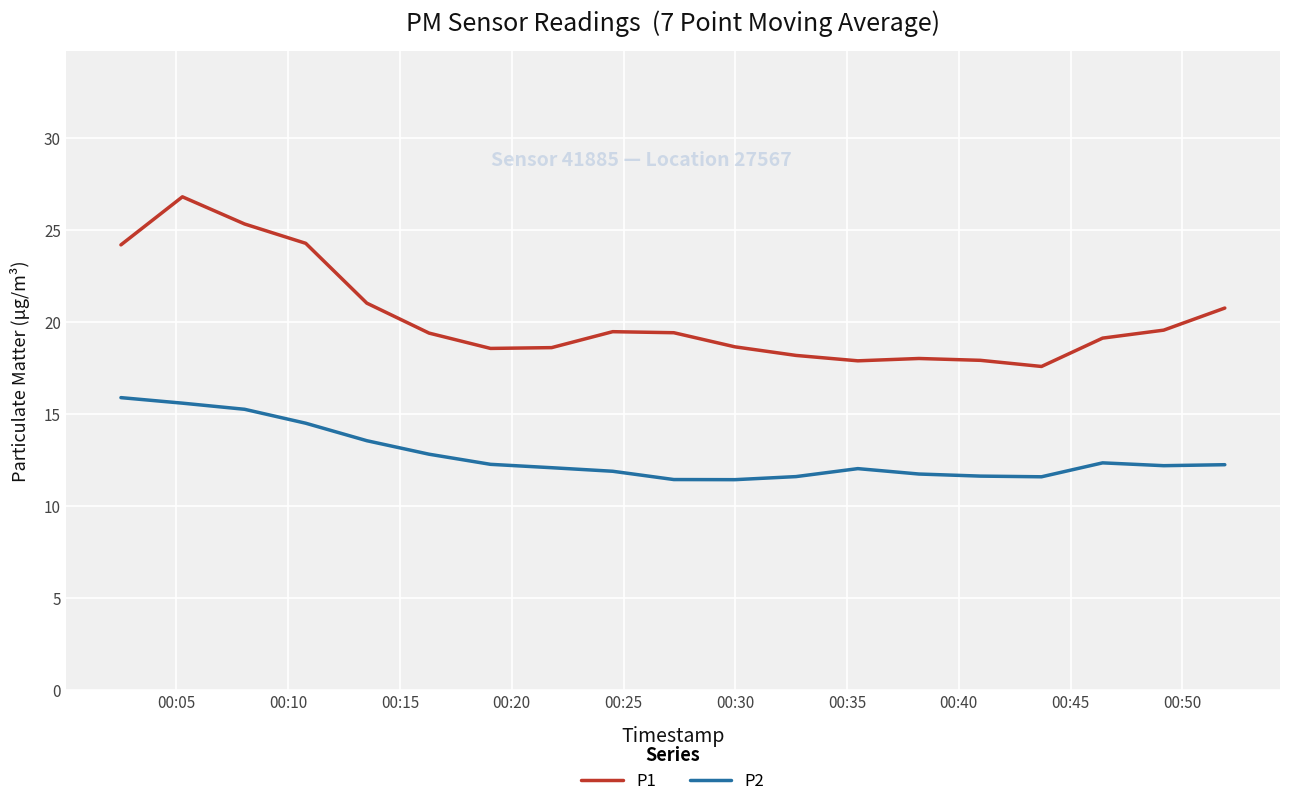

Which series has the largest total across all categories?

P1